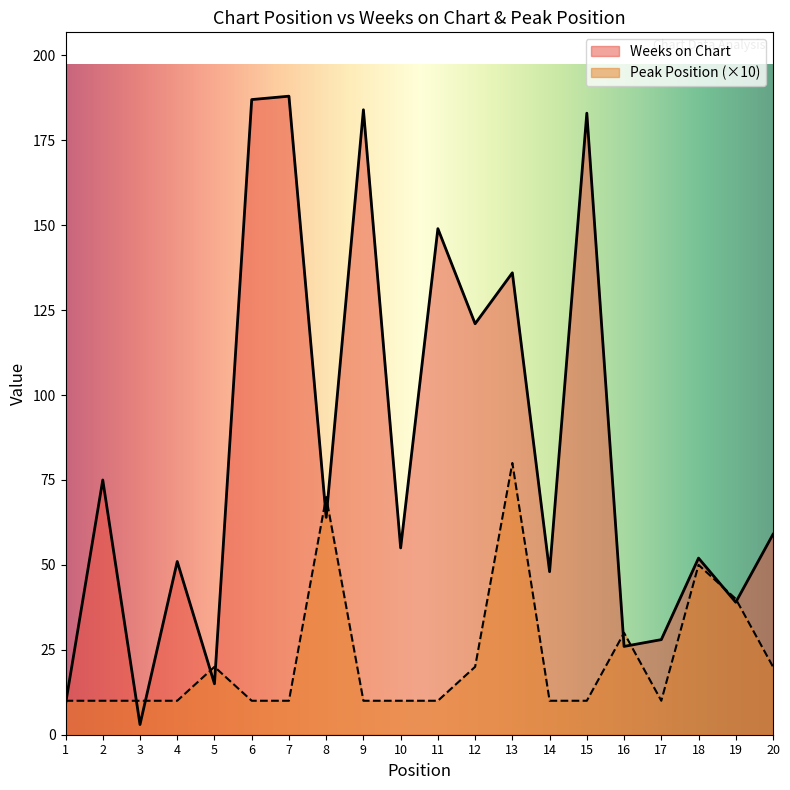

What is the lowest value of the Weeks on Chart series?

3